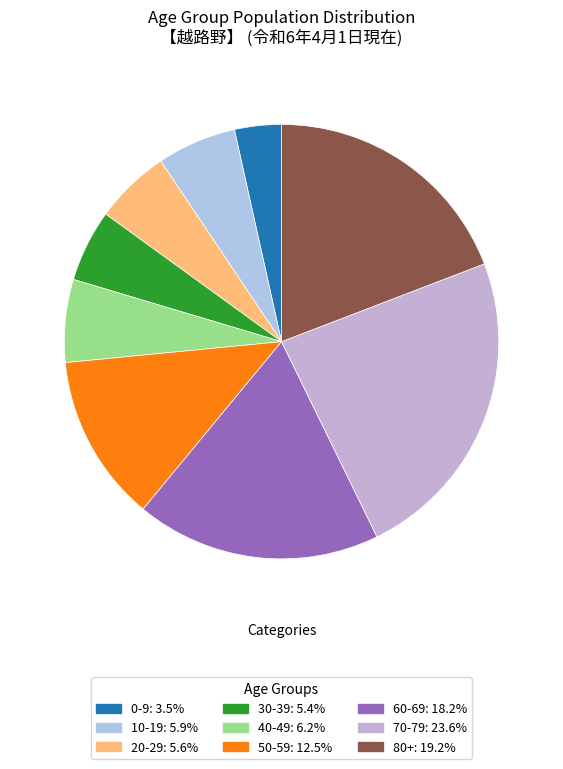

Which category has the biggest portion of the pie?

70-79